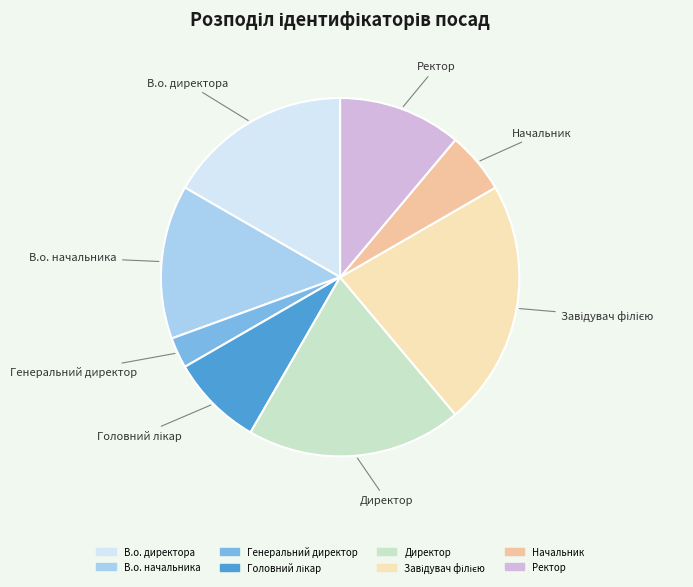

Between В.о. начальника and Директор, which is larger?

Директор